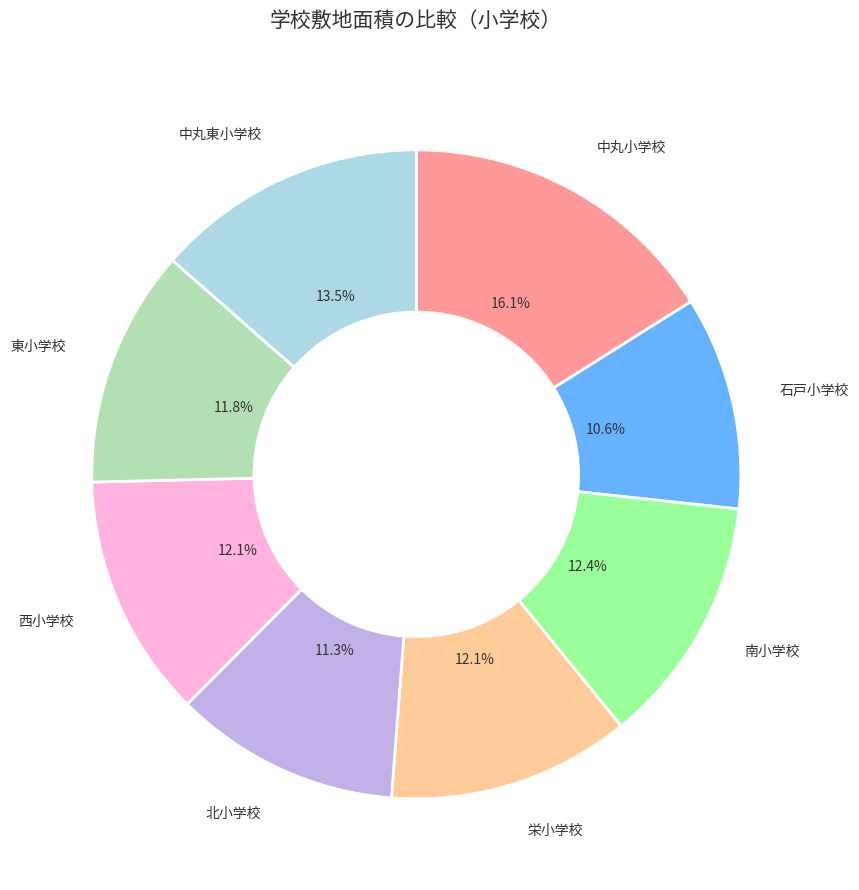

Is there a majority slice in this chart?

No